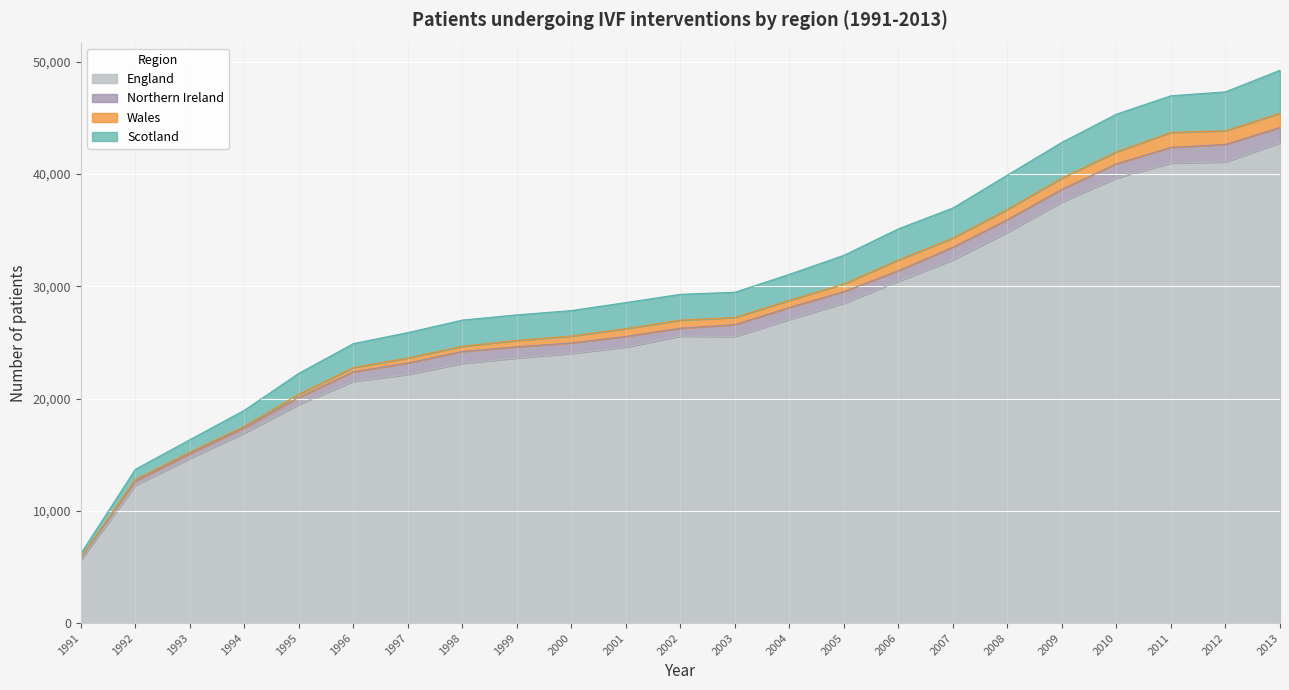

How many interior local peaks does the England series have?

1